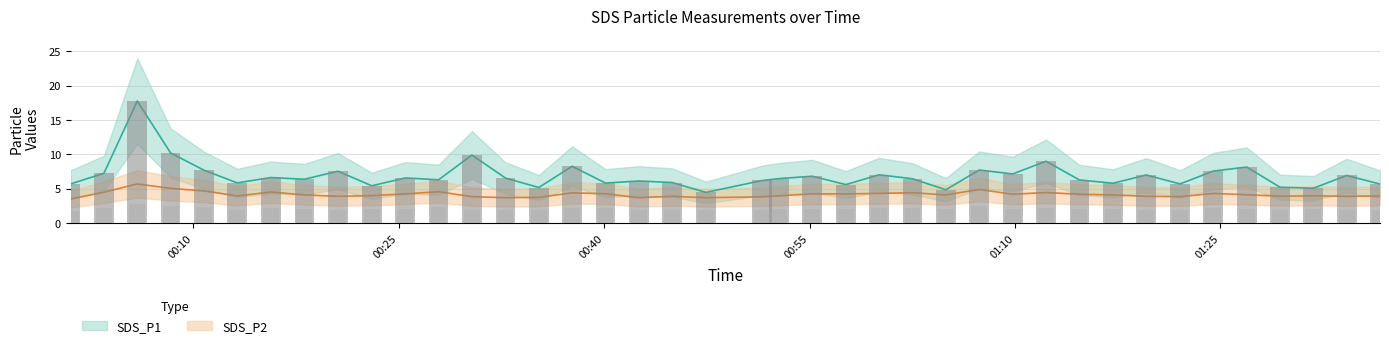

What is the value of the SDS_P1 bar at the 38th from the left?

5.1